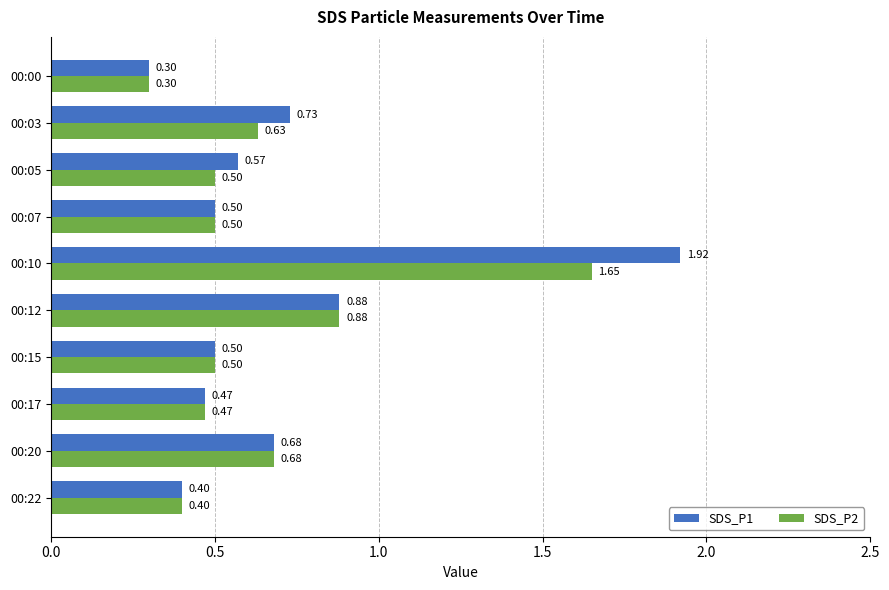

At which category is the sum across all series the highest?

00:10